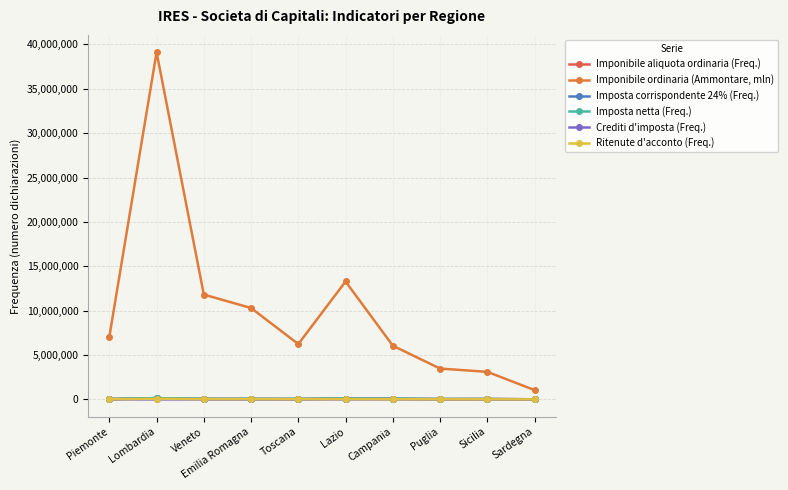

List the series in order of their peak value, lowest first.

Crediti d'imposta (Freq.), Ritenute d'acconto (Freq.), Imposta netta (Freq.), Imposta corrispondente 24% (Freq.), Imponibile aliquota ordinaria (Freq.), Imponibile ordinaria (Ammontare, mln)